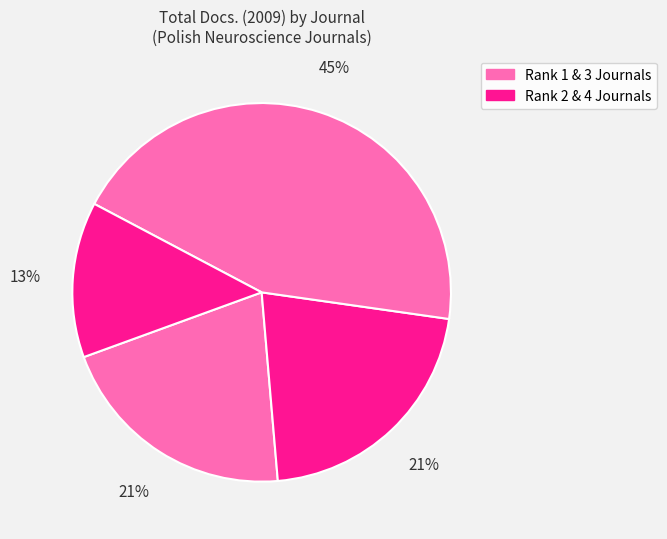

Rank the categories by value from lowest to highest.

Neuropsychiatria i Neuropsychologia, Advances in Cognitive Psychology, Acta Neurobiologiae Experimentalis, Postepy Psychiatrii i Neurologii